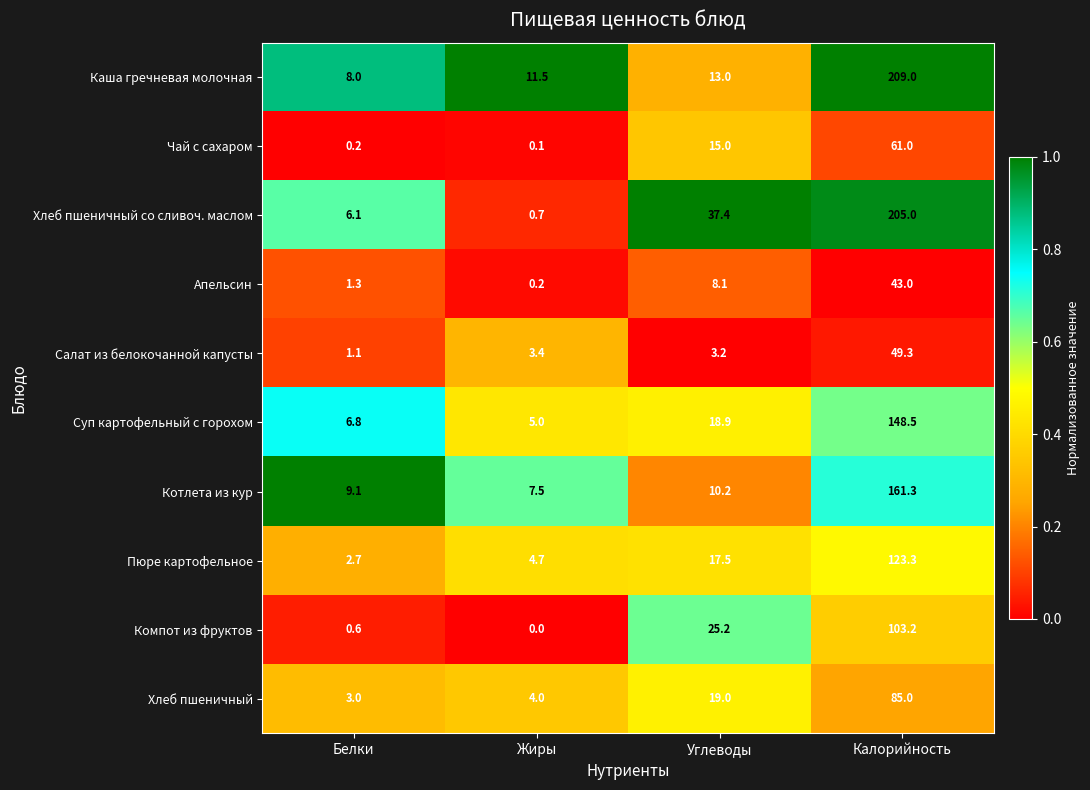

What is the spread (max minus min) of values at Жиры?

11.5